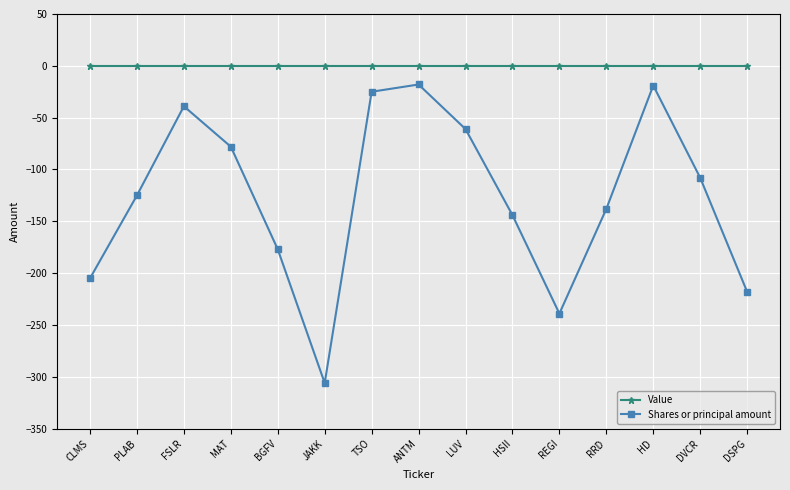

What is the approximate value of Shares or principal amount at DVCR?

-108